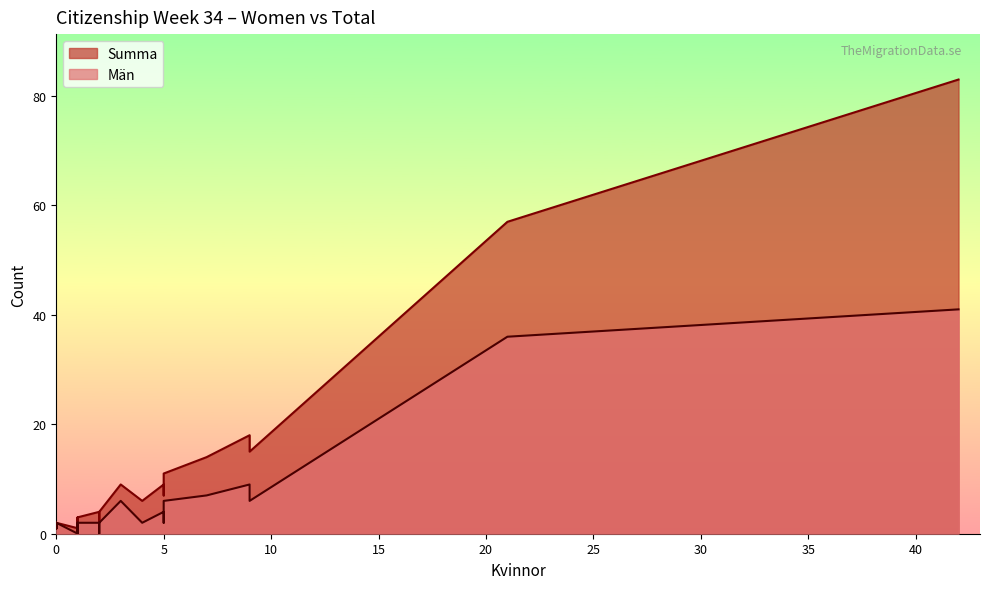

True or false: Summa and Män cross at least once.

False